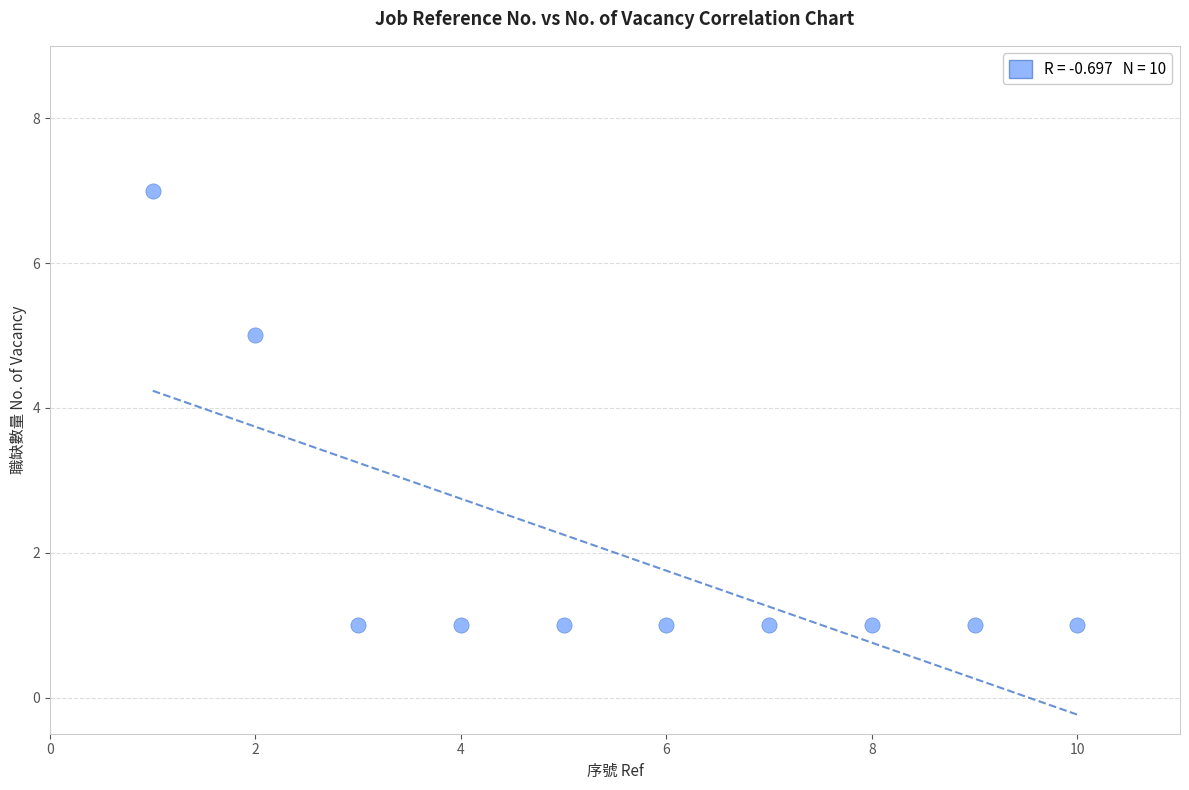

What Y value in the scatter plot is closest to 4?

5